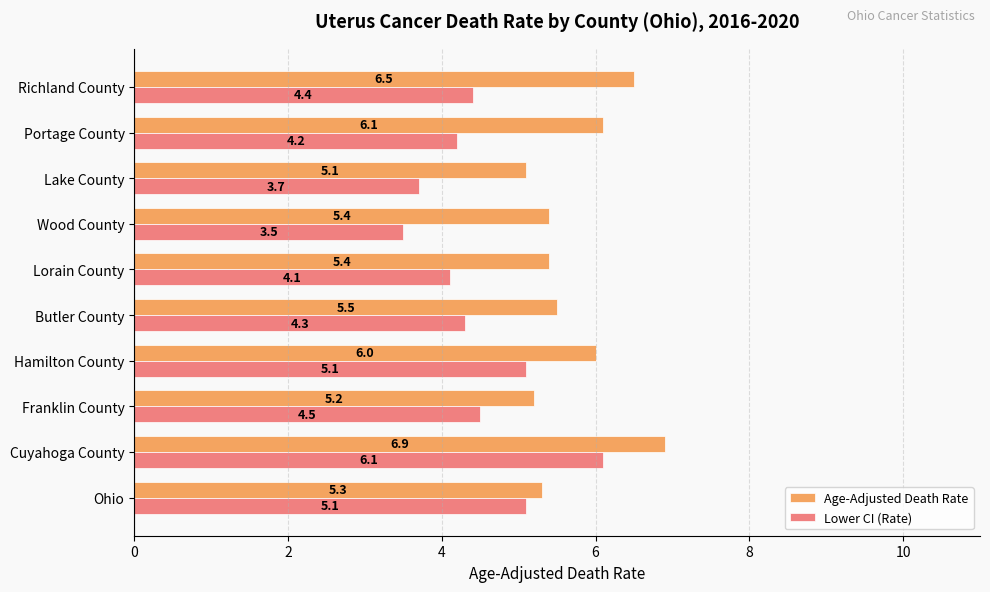

Is it true that Age-Adjusted Death Rate equals 3.6 at Ohio?

False